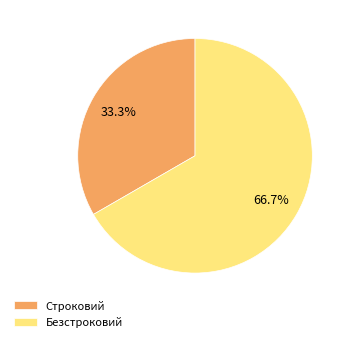

What percentage is the Строковий slice, to the nearest percent?

33%